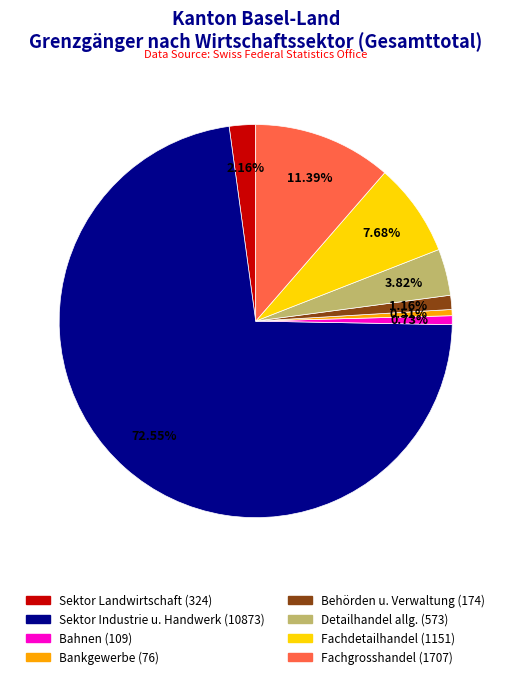

Combined, do Fachgrosshandel (1707) and Detailhandel allg. (573) account for over 50%?

No